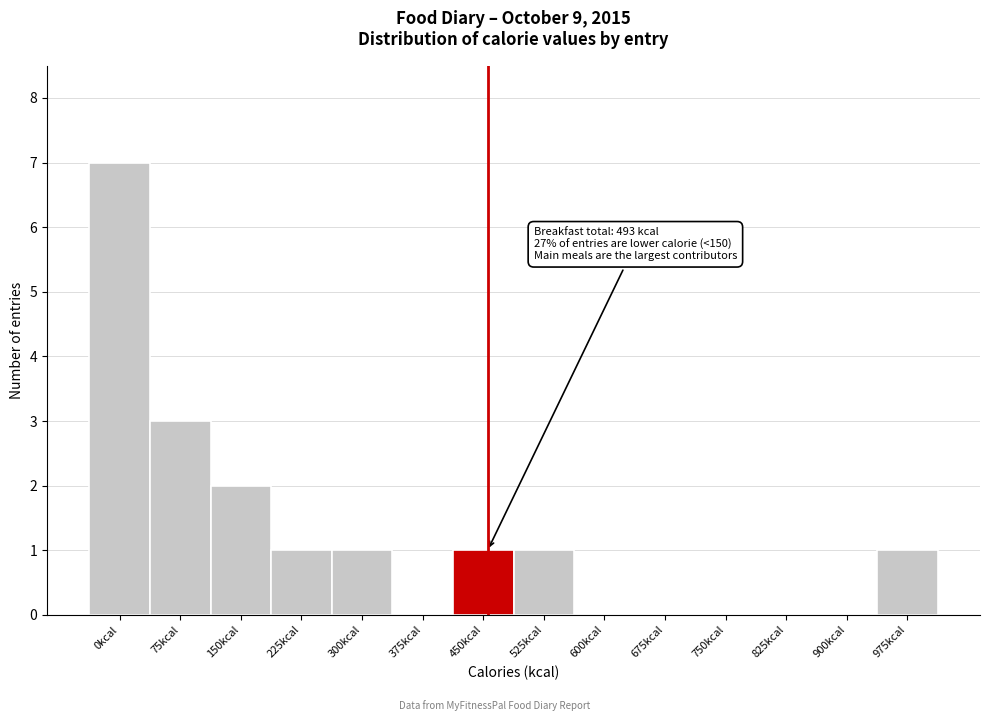

Reading right to left, what are all the values shown in this chart?

975kcal=1	900kcal=0	825kcal=0	750kcal=0	675kcal=0	600kcal=0	525kcal=1	450kcal=1	375kcal=0	300kcal=1	225kcal=1	150kcal=2	75kcal=3	0kcal=7